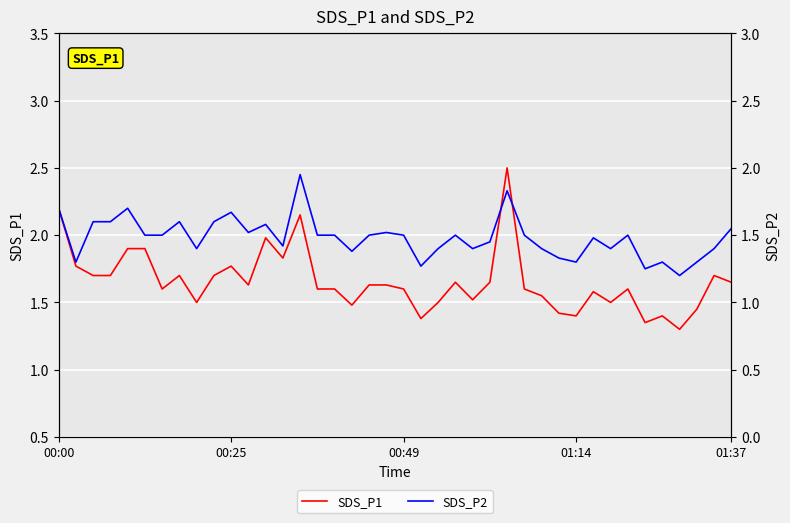

List the labels in order of SDS_P1 value, smallest first.

36, 34, 21, 30, 35, 29, 37, 17, 8, 22, 32, 24, 28, 31, 6, 15, 16, 20, 27, 33, 11, 18, 19, 23, 25, 39, 00:49, 01:14, 7, 9, 38, 00:25, 10, 13, 01:37, 5, 12, 14, 00:00, 26